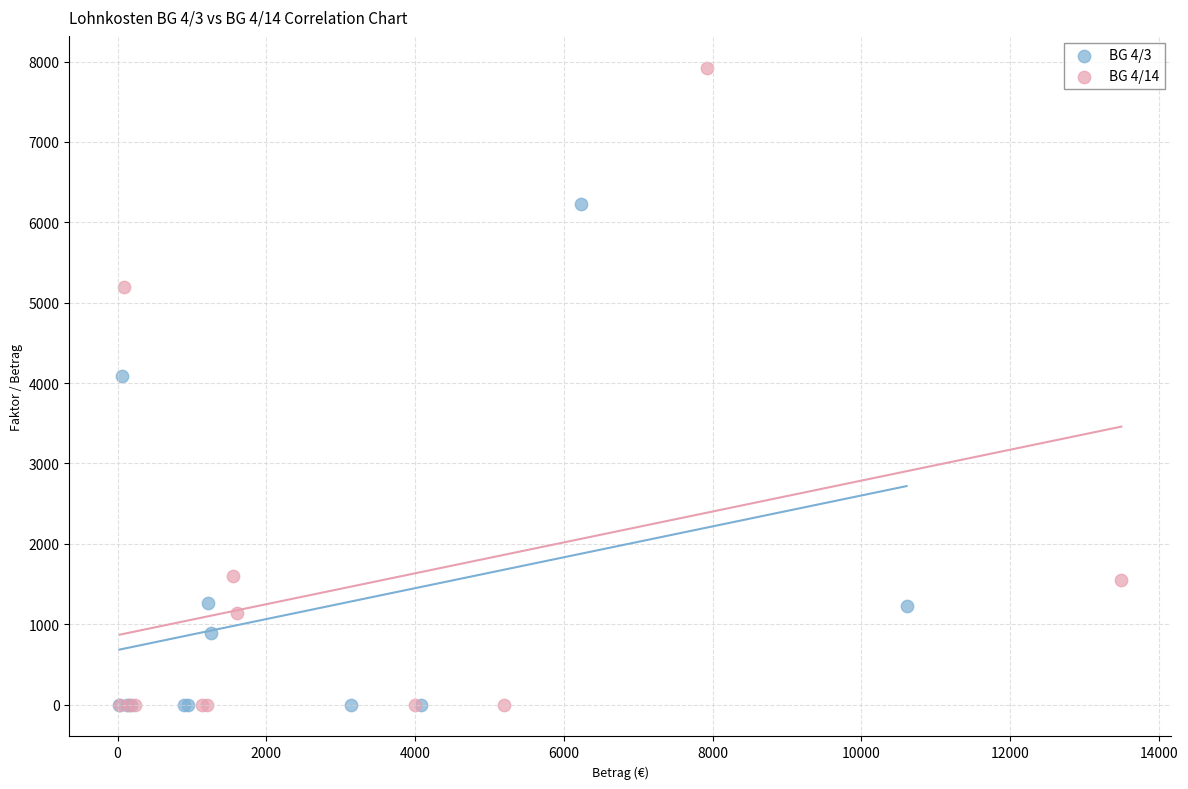

Which series has the largest Y range (max minus min)?

BG 4/14